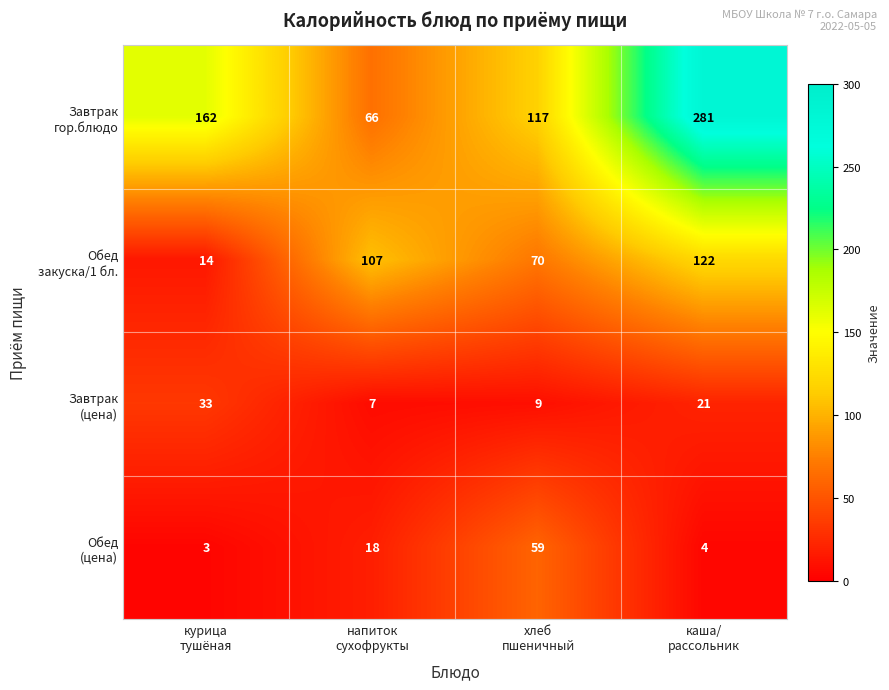

What is the greatest value displayed?

281